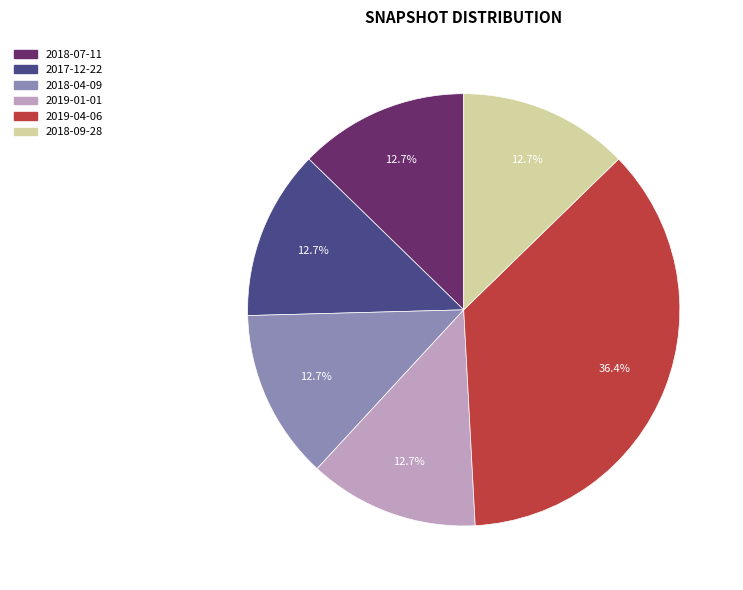

Approximately how many times larger is the value at 2017-12-22 compared to 2018-04-09?

1.0